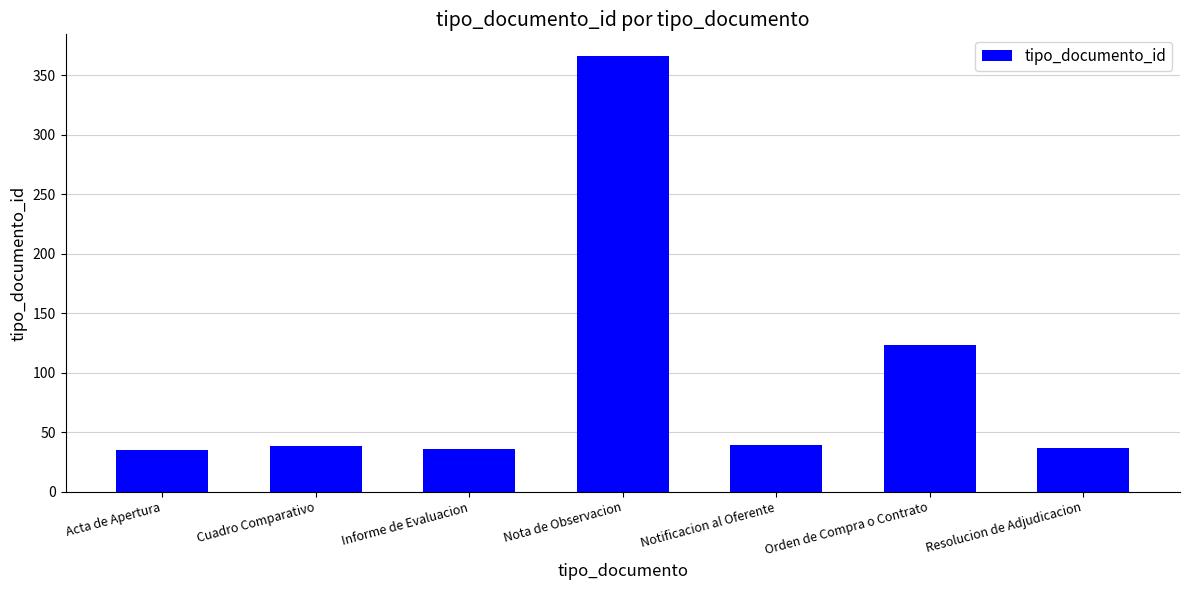

What is the label of the 1st bar from the left?

Acta de Apertura